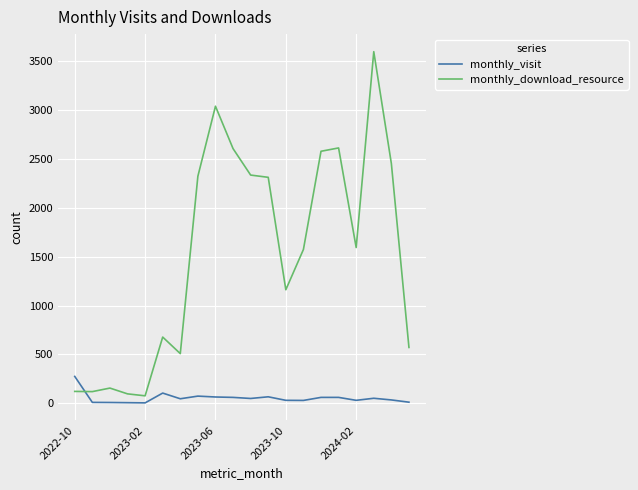

Which series ends up on top after the final intersection of monthly_download_resource and monthly_visit?

monthly_download_resource